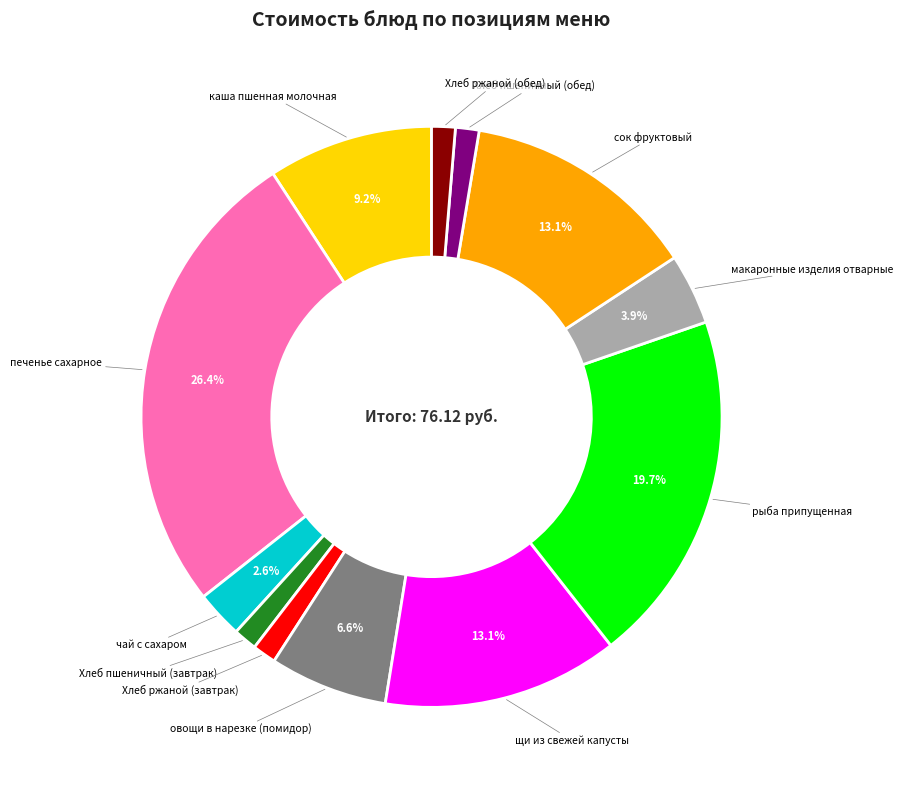

Is there a majority slice in this chart?

No